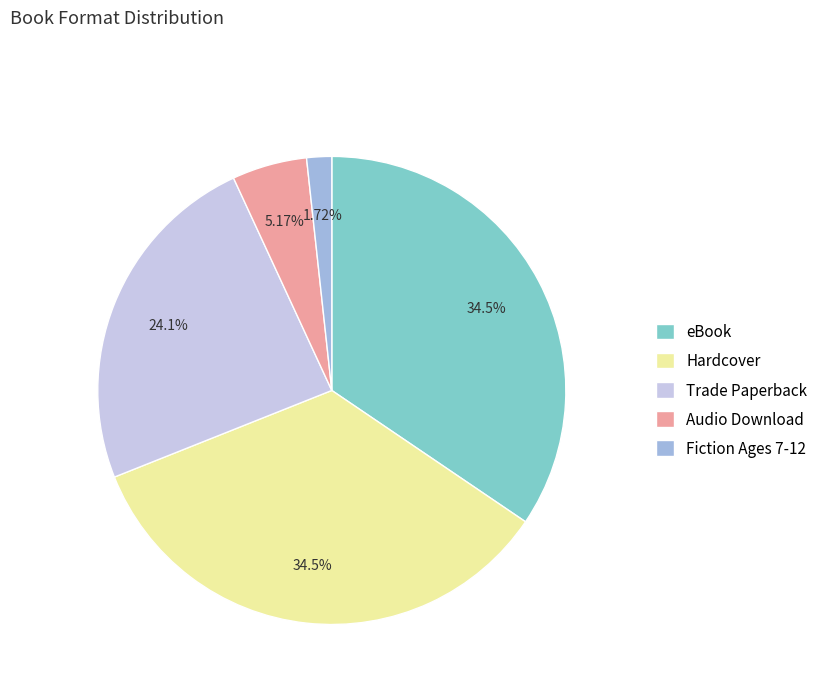

Do Trade Paperback and Audio Download together represent more than half of the pie?

No